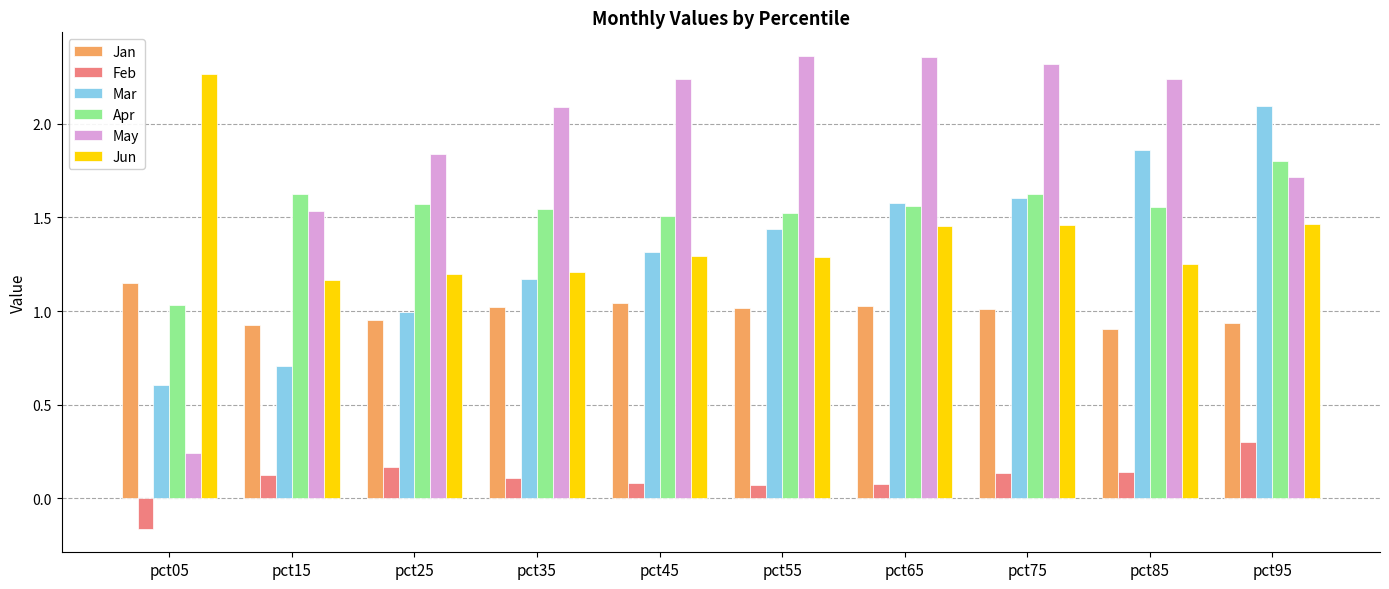

At which label does Mar reach its minimum?

pct05